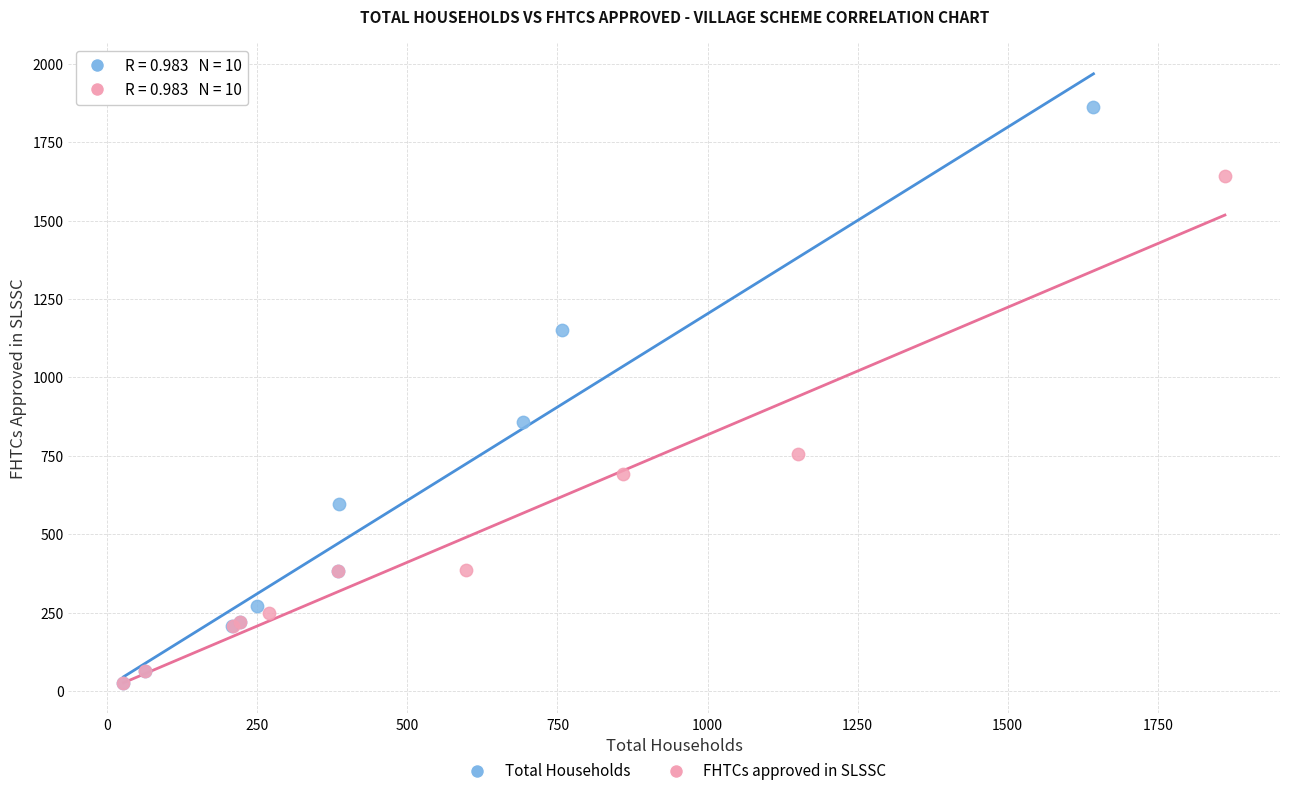

What are all the series names shown in the legend?

Total Households, FHTCs approved in SLSSC